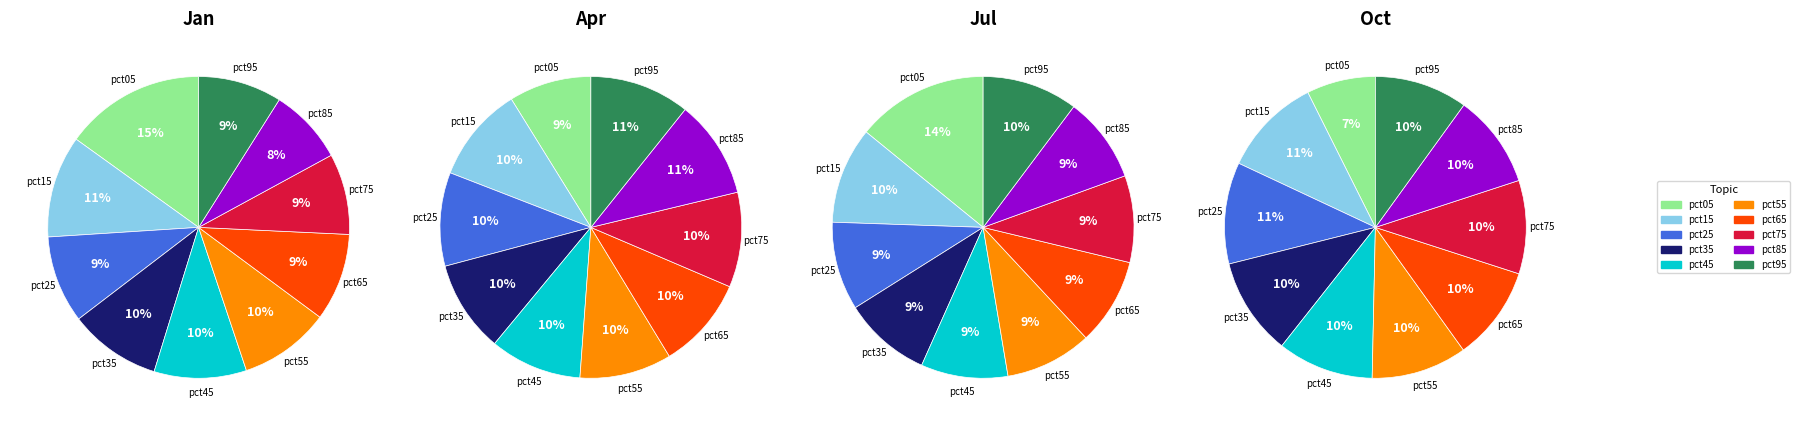

Which category has the biggest portion of the pie?

pct05